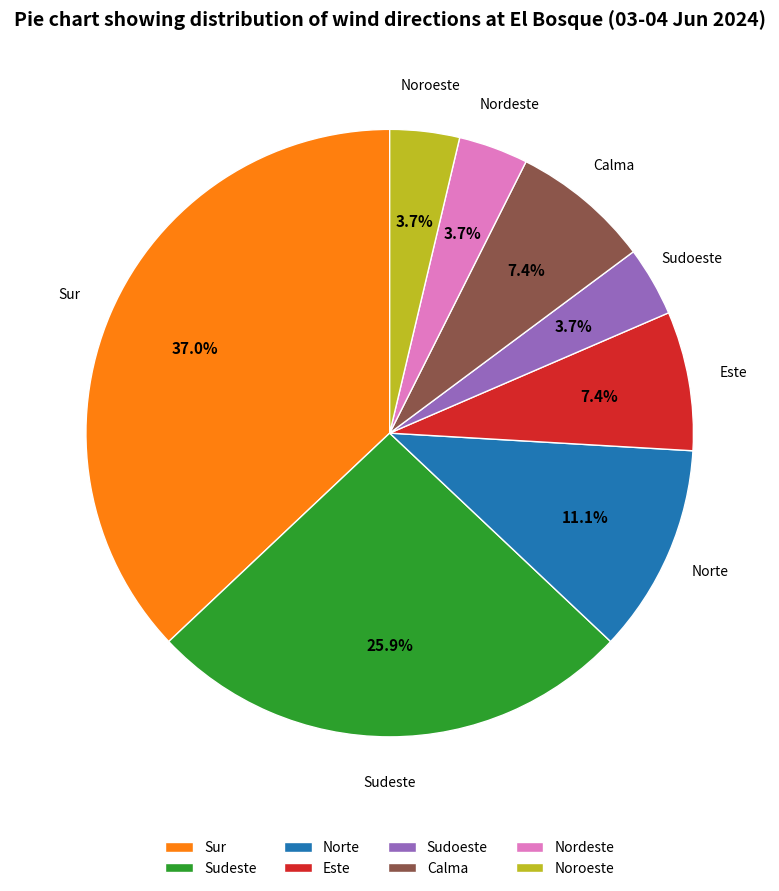

The Sur slice represents 37% of the pie. True or false?

True